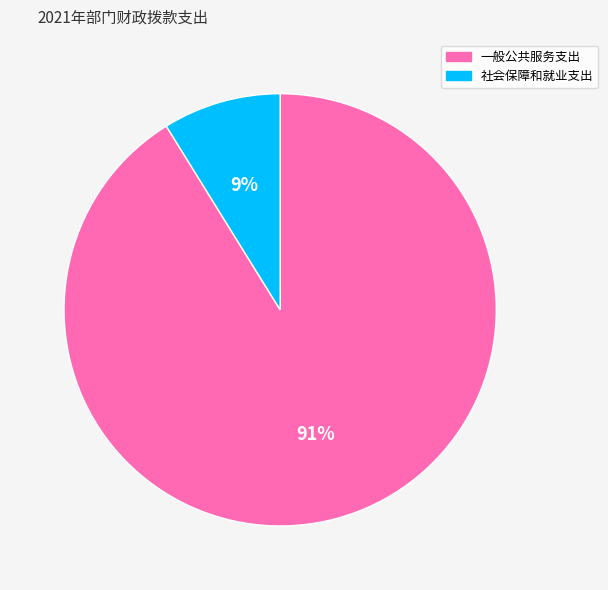

Is it true that 社会保障和就业支出 is 9% of the pie?

True